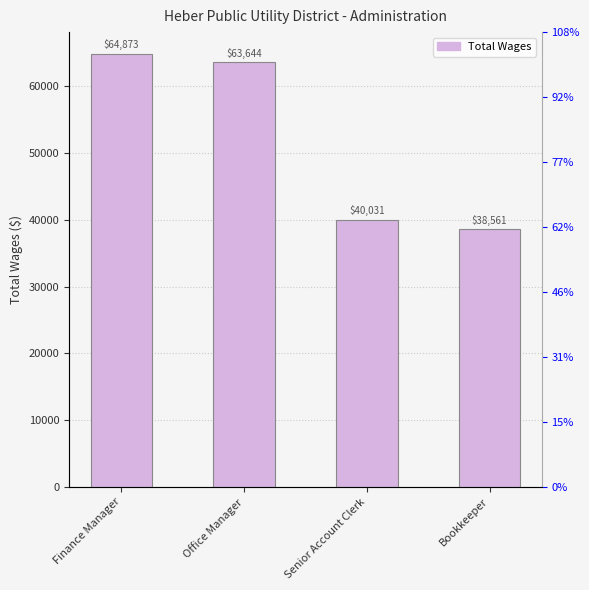

What is the sum of all values?

207109